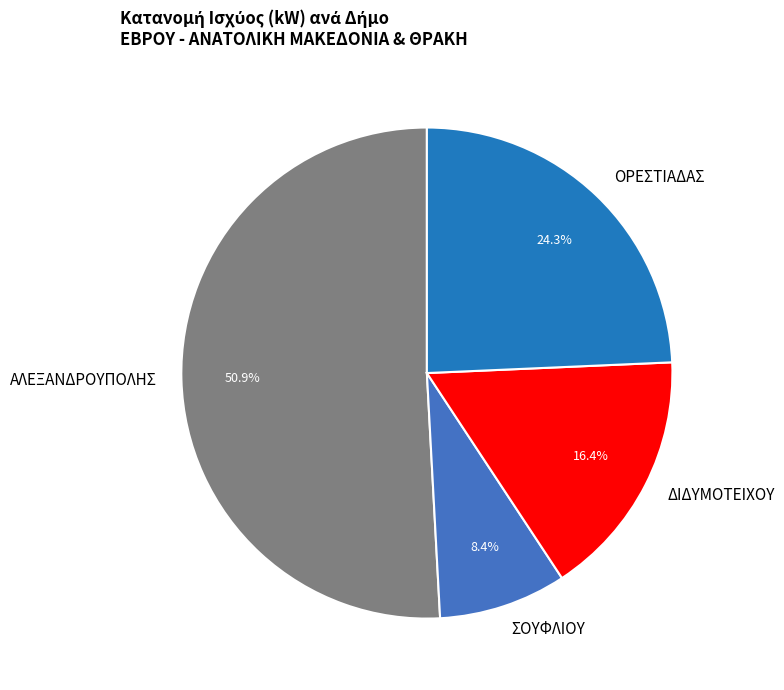

What portion of the pie excludes ΟΡΕΣΤΙΑΔΑΣ?

75.7%